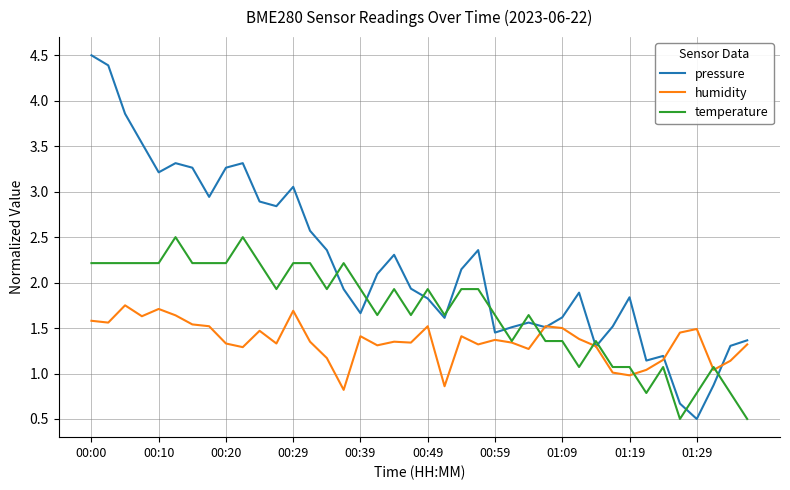

List the series in order of their peak value, lowest first.

humidity, temperature, pressure